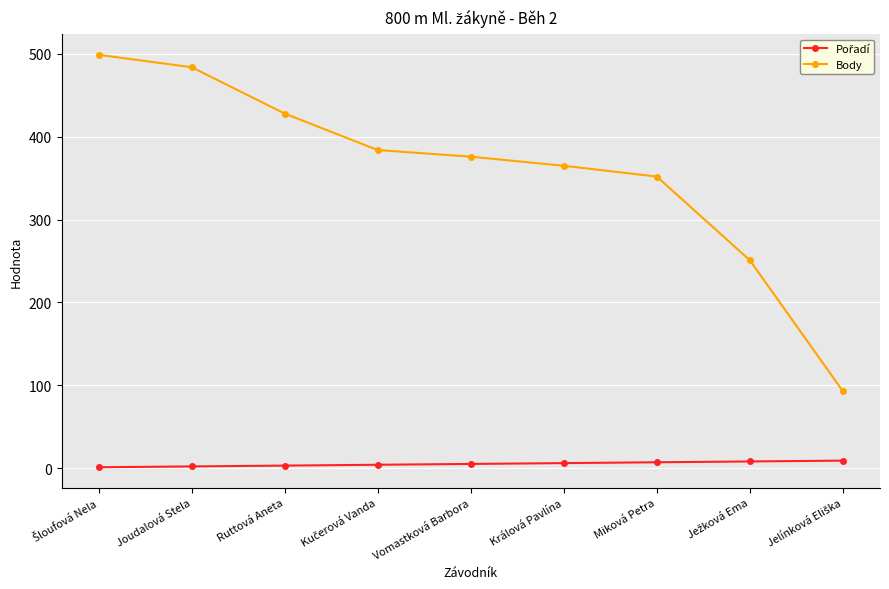

True or false: Body has more than 1 points higher than both neighbors.

False